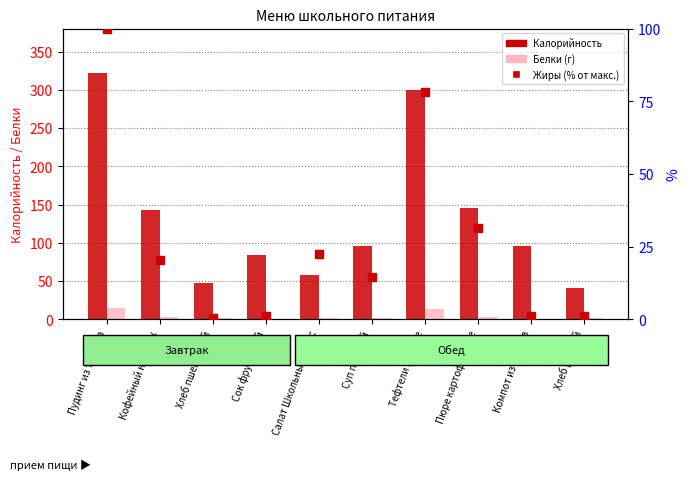

Is the value of Белки (г) at Суп полевой greater than the value of Калорийность at Сок фруктовый?

No